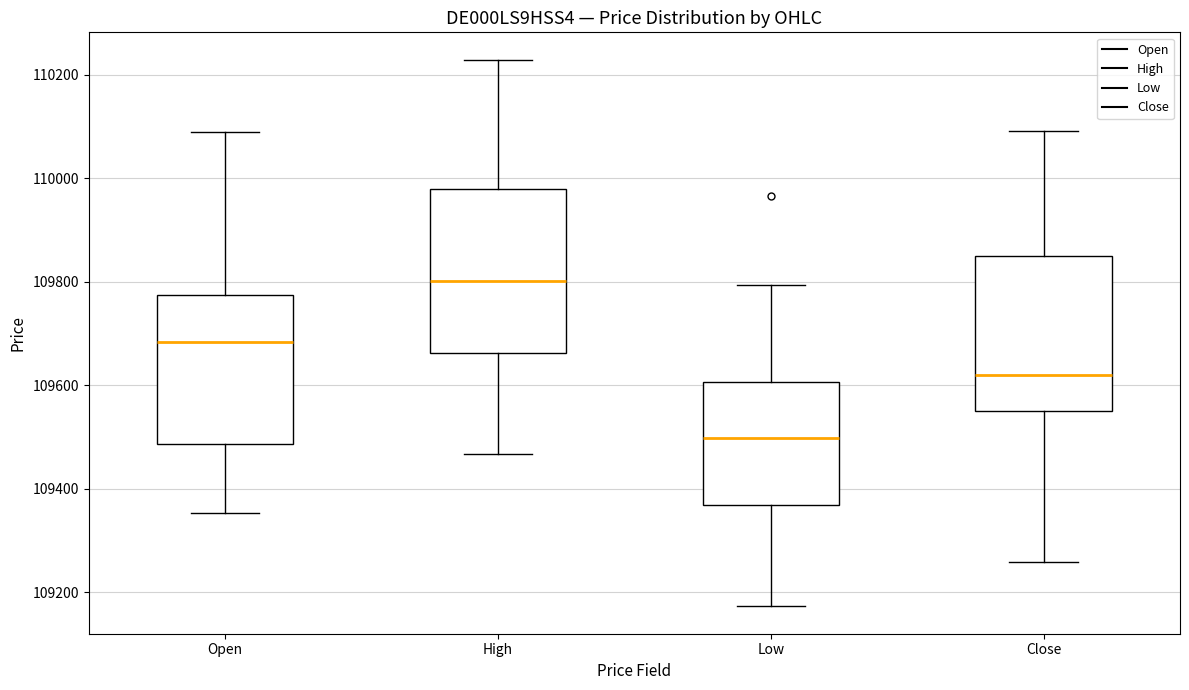

Which box's median line is the highest?

High